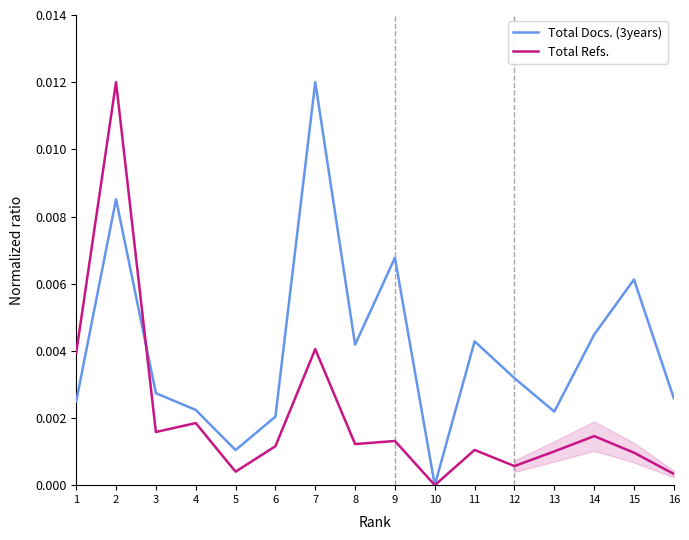

Reading left to right, extract all data points from this chart.

Total Docs. (3years): 1=0.0	2=0.0	3=0.0	4=0.0	5=0.0	6=0.0	7=0.0	8=0.0	9=0.0	10=0.0	11=0.0	12=0.0	13=0.0	14=0.0	15=0.0	16=0.0
Total Refs.: 1=0.0	2=0.0	3=0.0	4=0.0	5=0.0	6=0.0	7=0.0	8=0.0	9=0.0	10=0.0	11=0.0	12=0.0	13=0.0	14=0.0	15=0.0	16=0.0